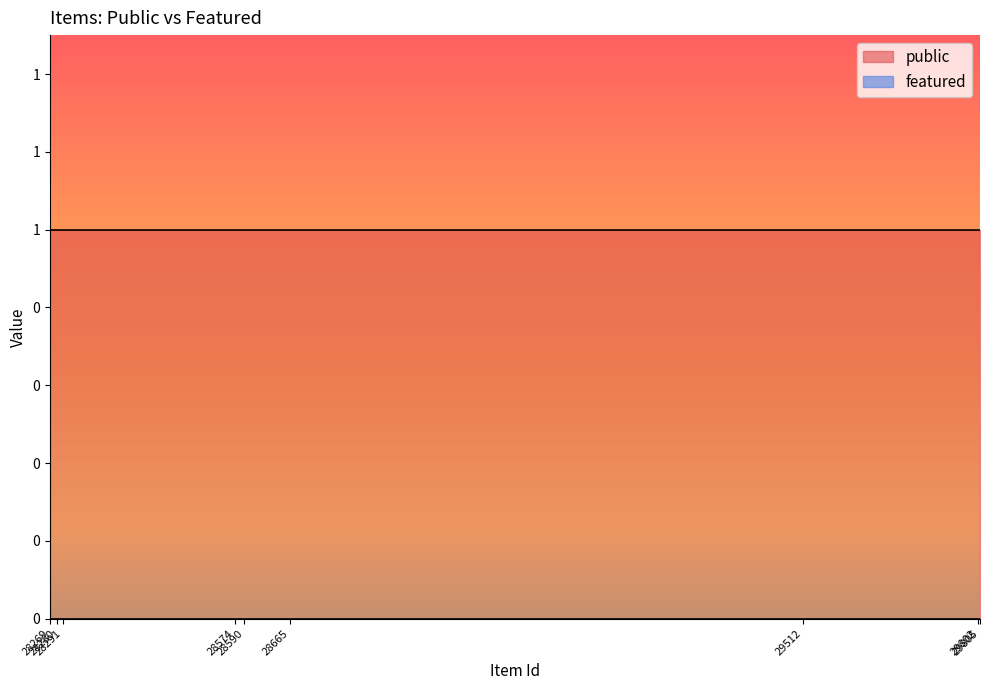

True or false: public has a value of 1 at 29789.

True